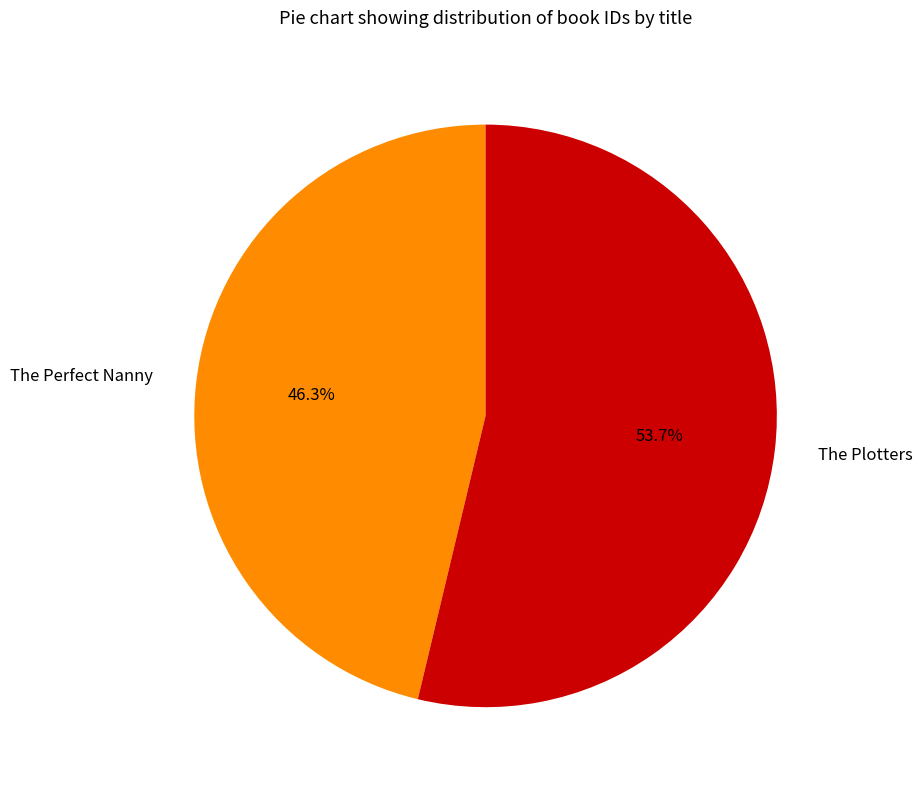

What is the largest slice in the pie chart?

The Plotters